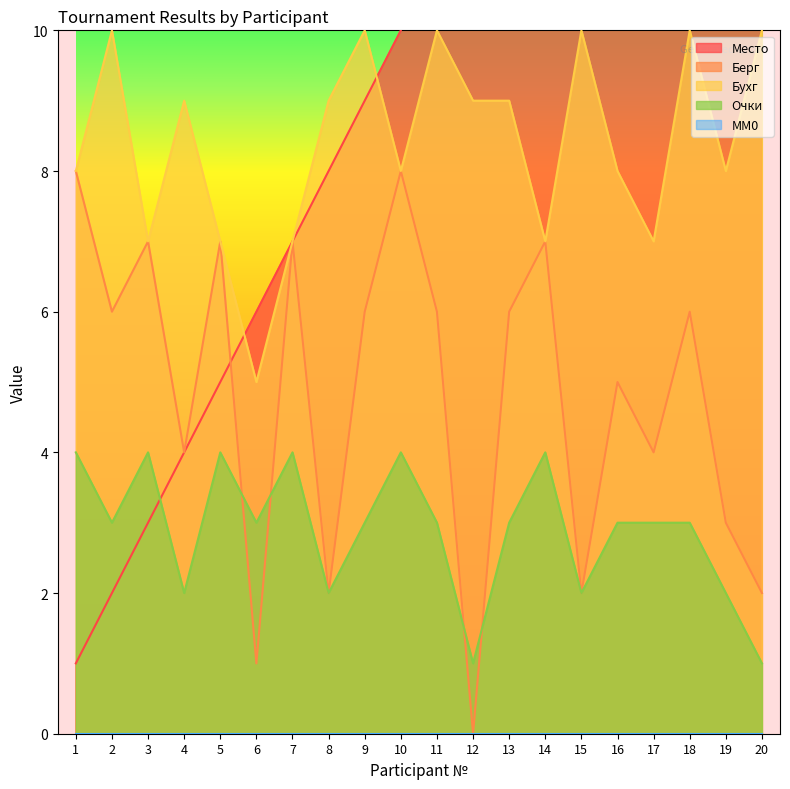

Between 17 and 20, which series saw the biggest shift?

Место